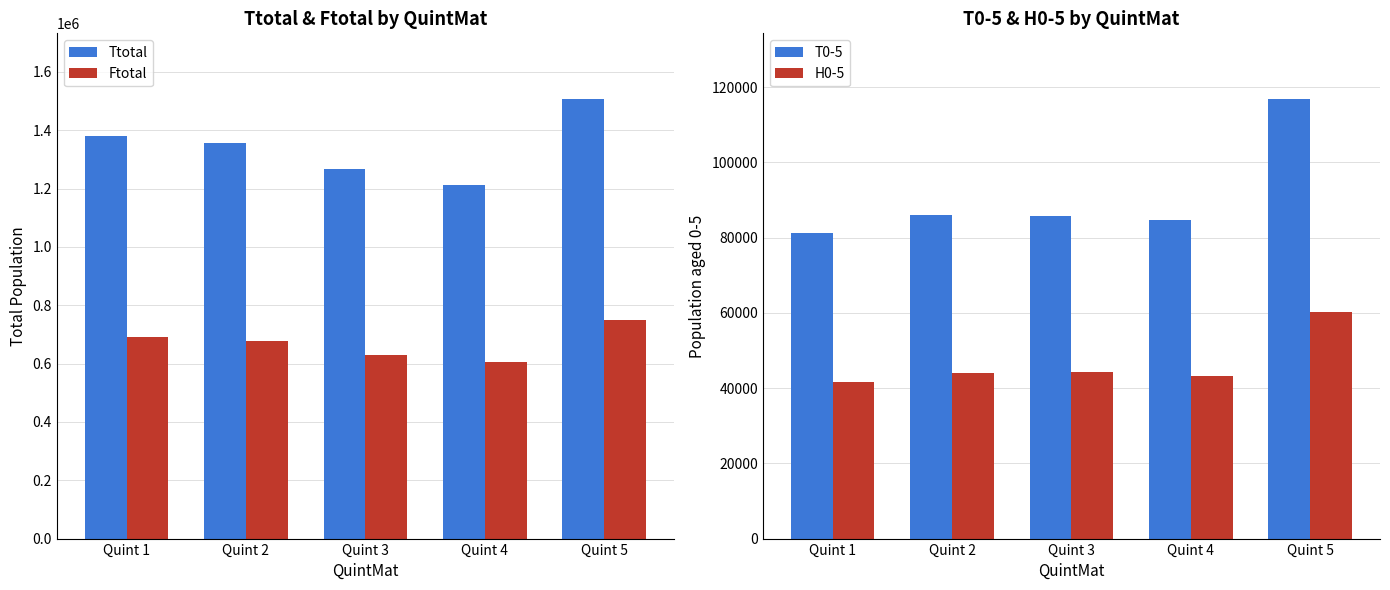

The value of H0-5 at Quint 1 is 67431. True or false?

False